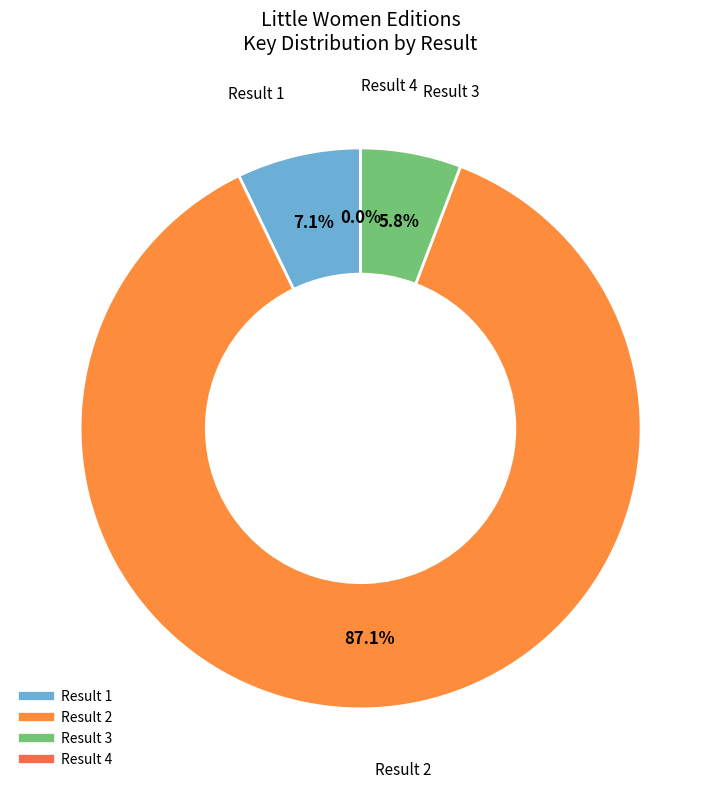

What portion of the pie excludes Result 1?

92.9%